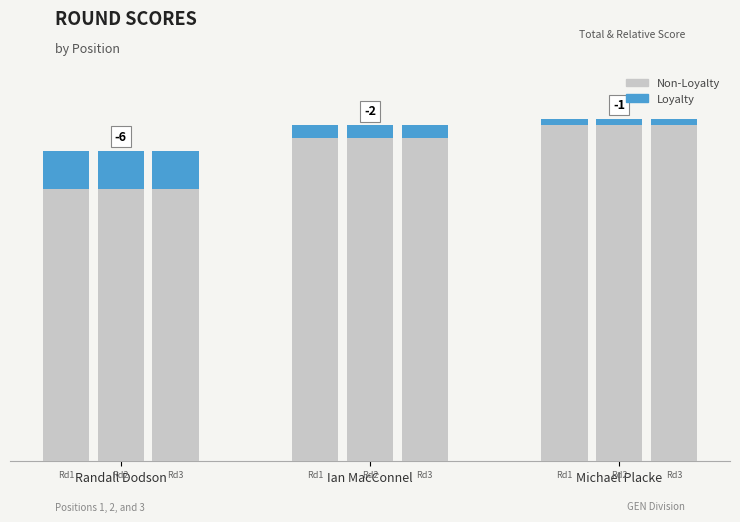

List the labels in order of Non-Loyalty value, smallest first.

Randall Dodson, Ian MacConnel, Michael Placke